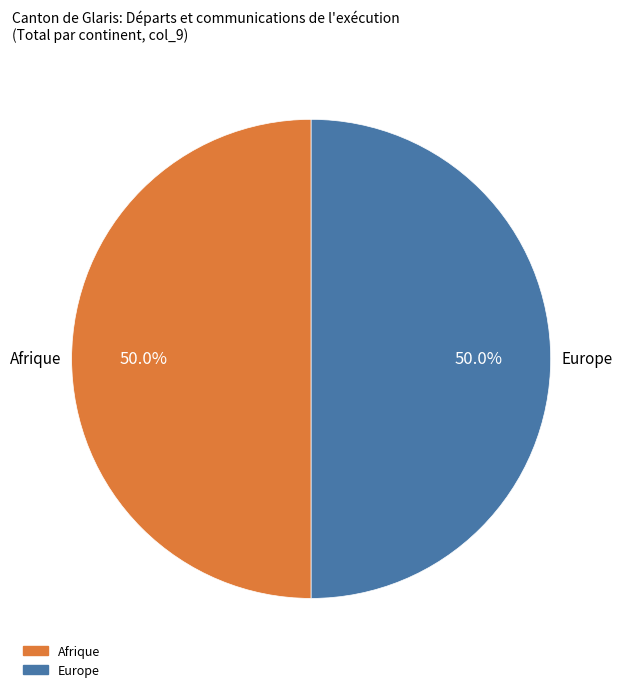

How many segments does this pie chart have?

2